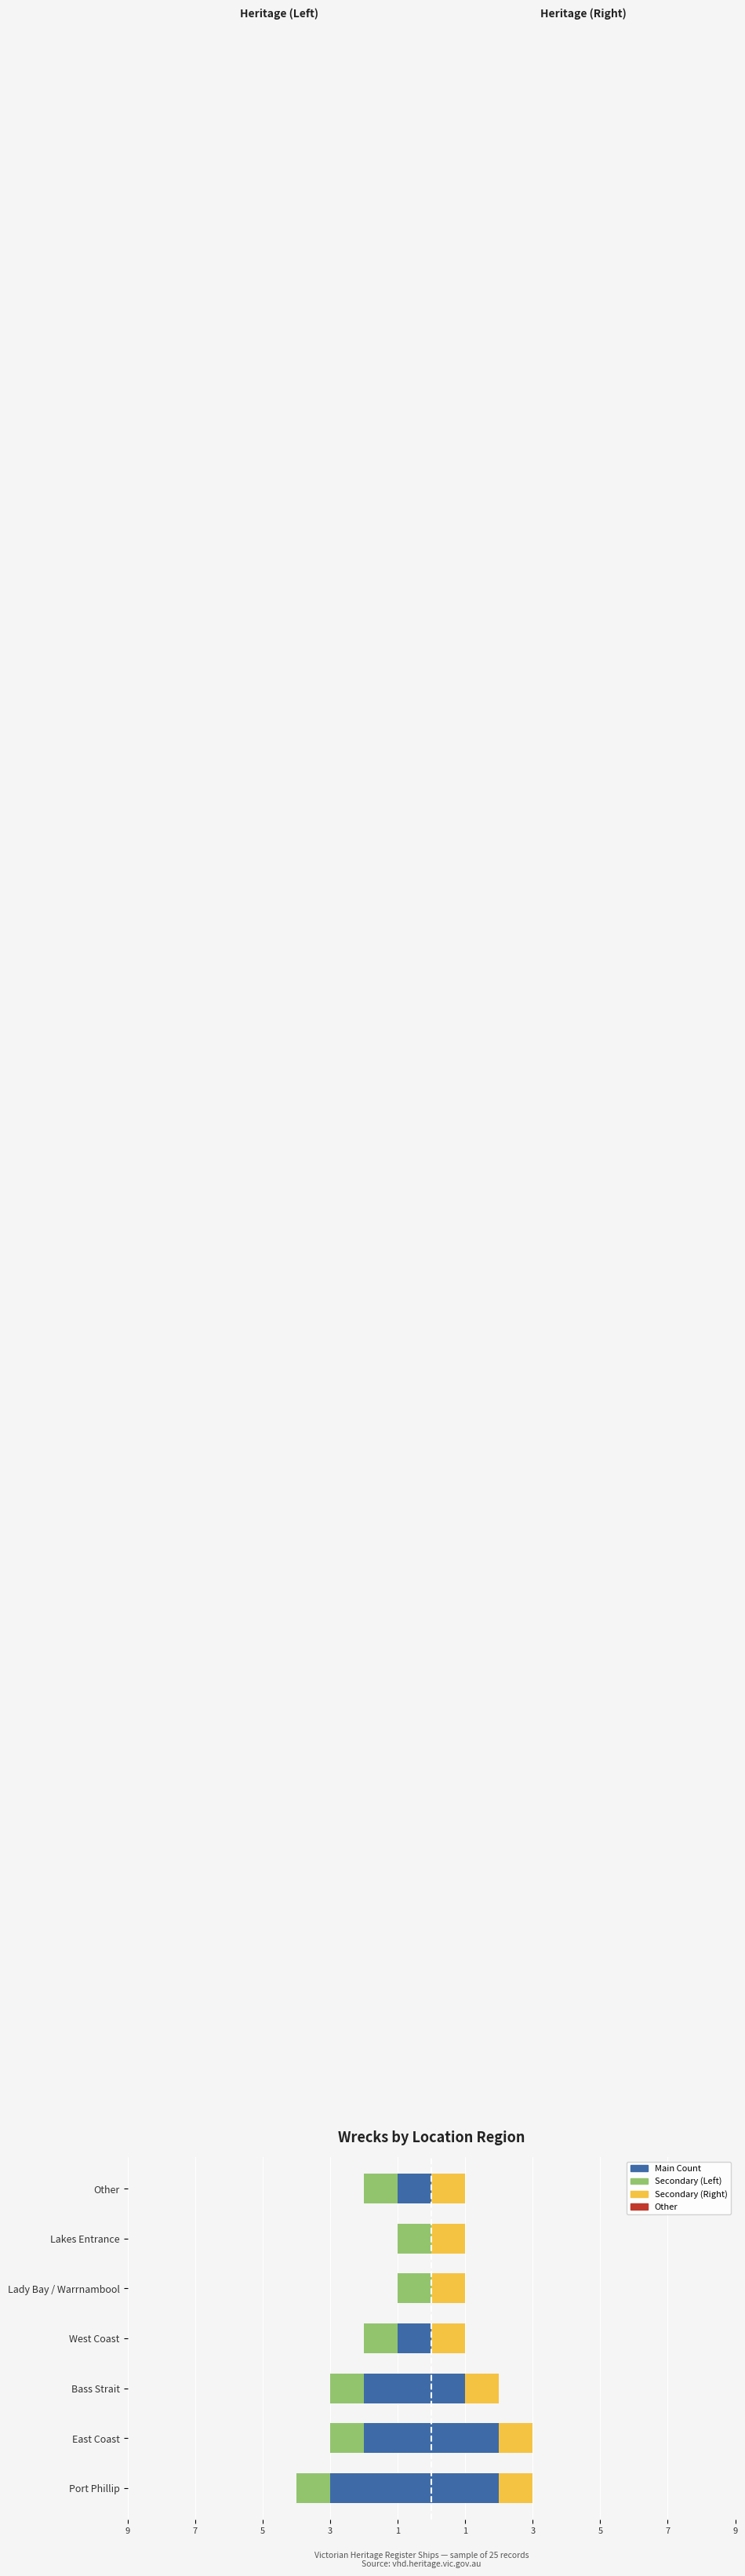

The value of Main Count (Left) at Port Phillip is -0.8. True or false?

False